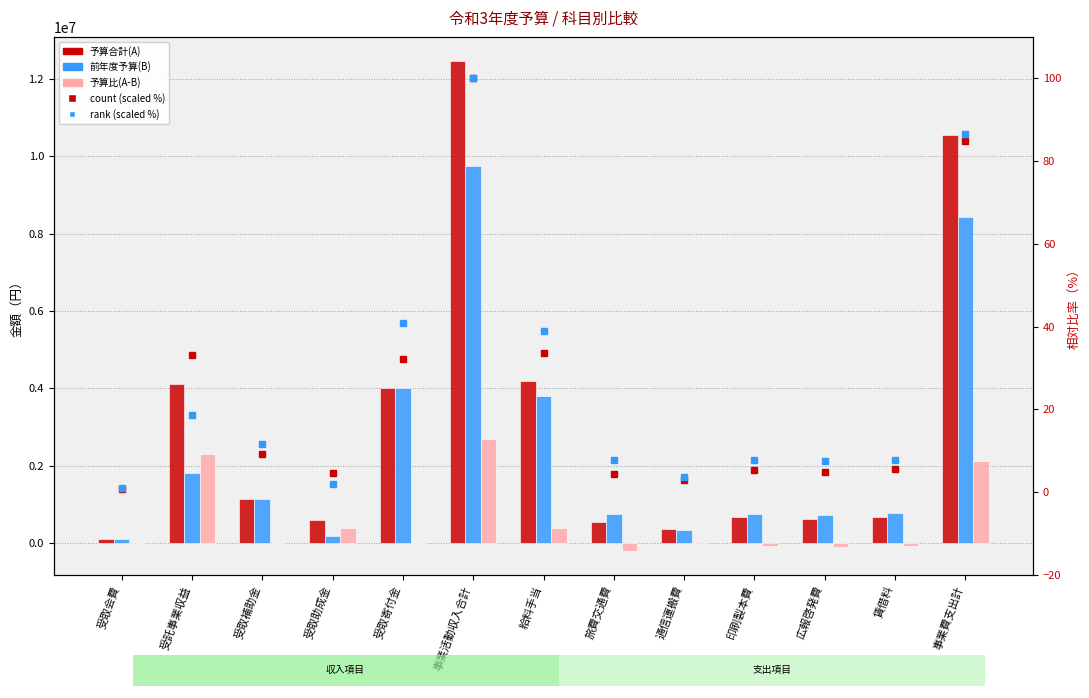

At which label is 予算合計(A) closest to 6280500?

給料手当